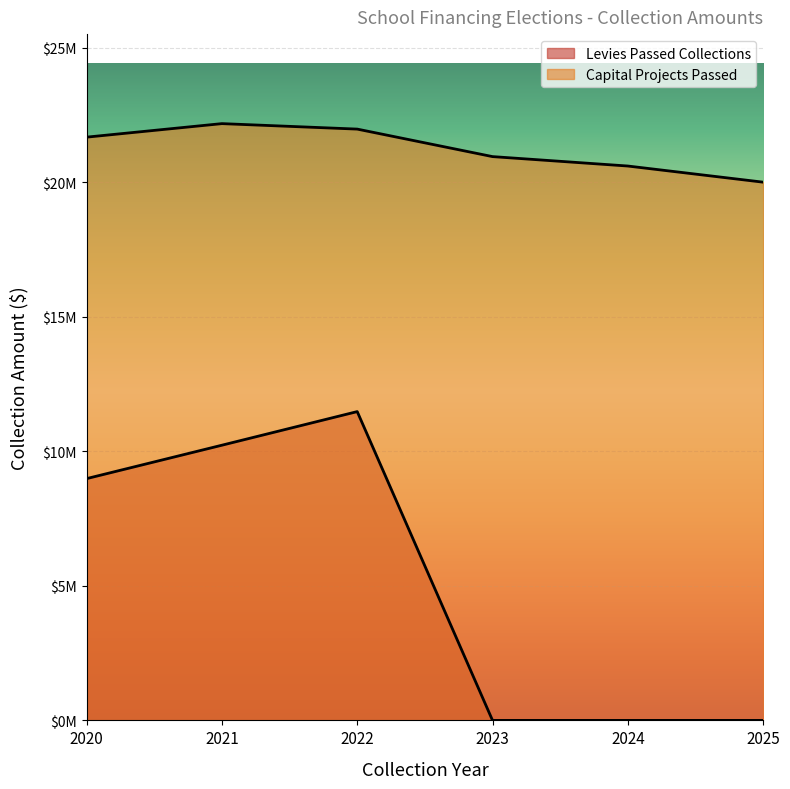

True or false: Levies Passed Collections and Capital Projects Passed intersect in this chart.

False